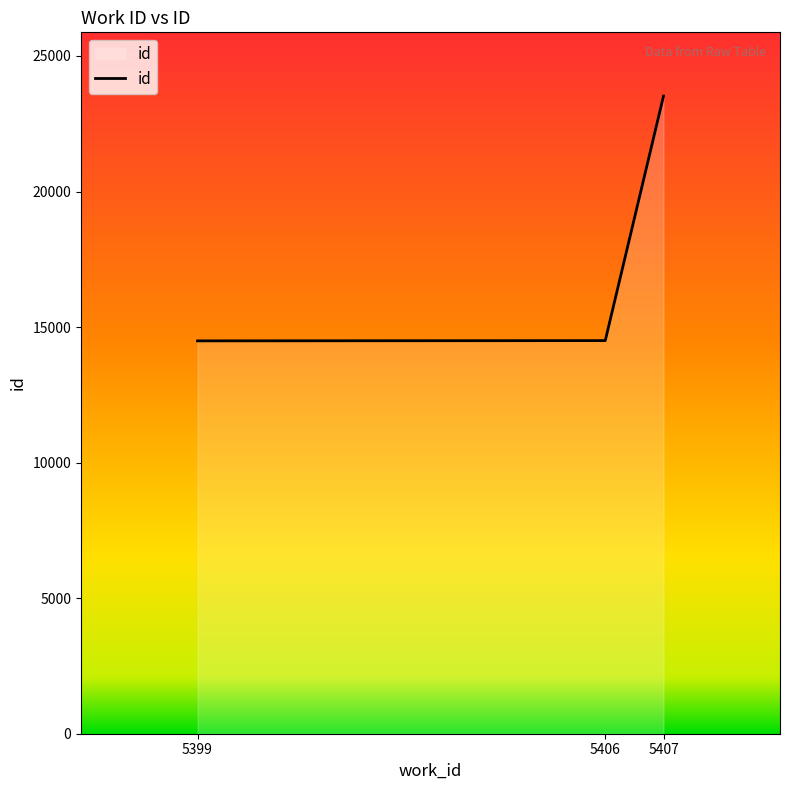

What is the ratio of the value at 5406 to the value at 5407?

0.6